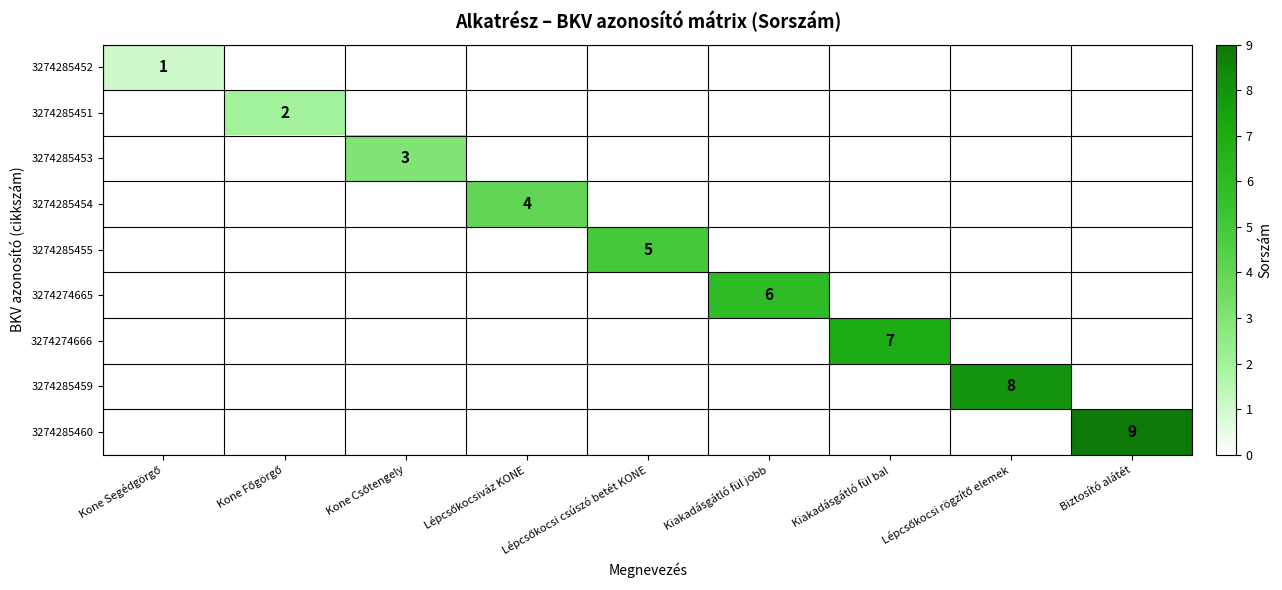

What is the spread (max minus min) of values at Kiakadásgátló fül bal?

7